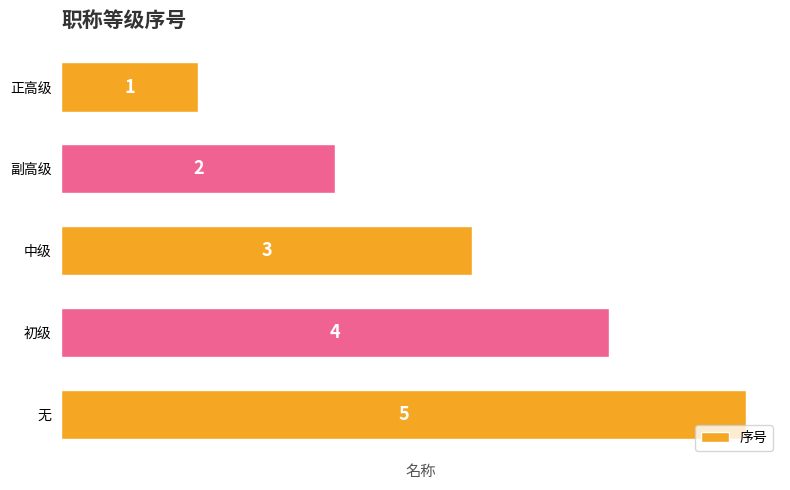

Rank the categories by value from highest to lowest.

无, 初级, 中级, 副高级, 正高级